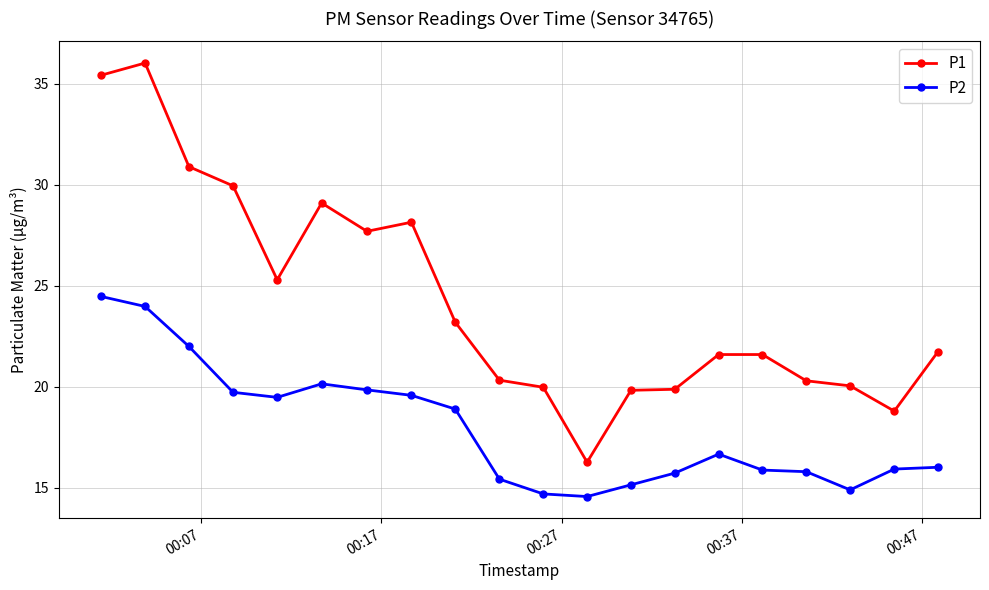

Which series has the widest spread of values?

P1